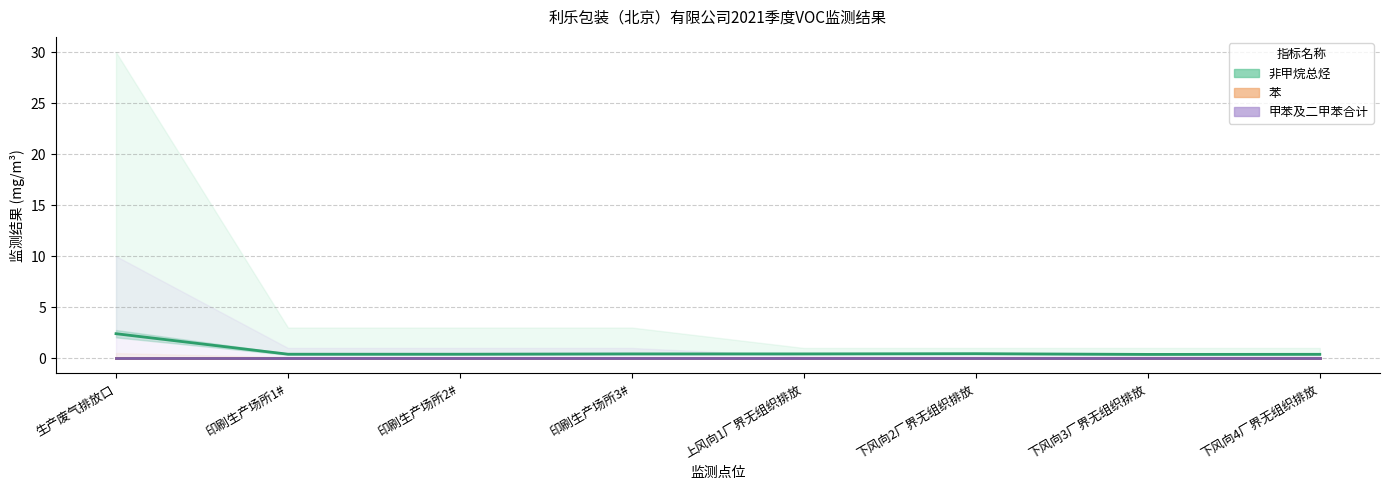

True or false: 甲苯及二甲苯合计 has a value of 0.0 at 生产废气排放口.

True